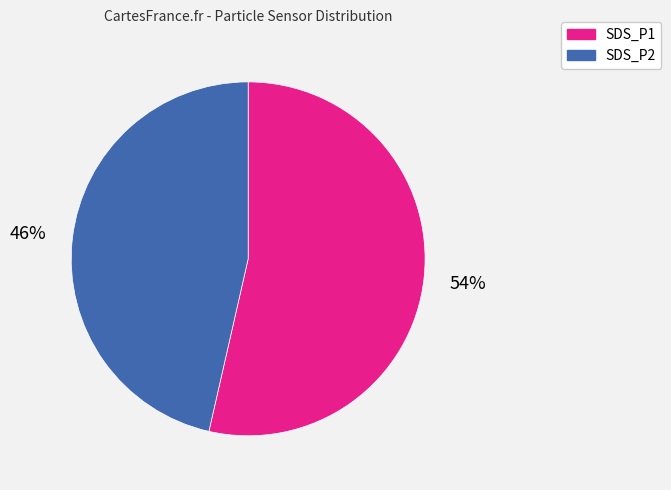

Is there a majority slice in this chart?

Yes